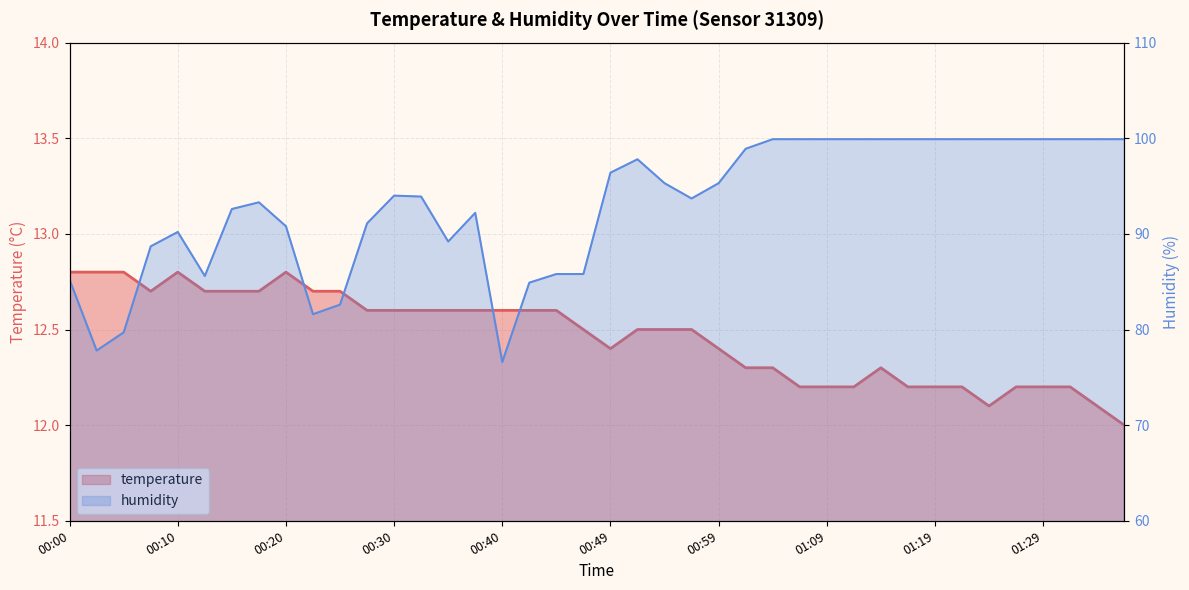

Which series has the largest total across all categories?

humidity